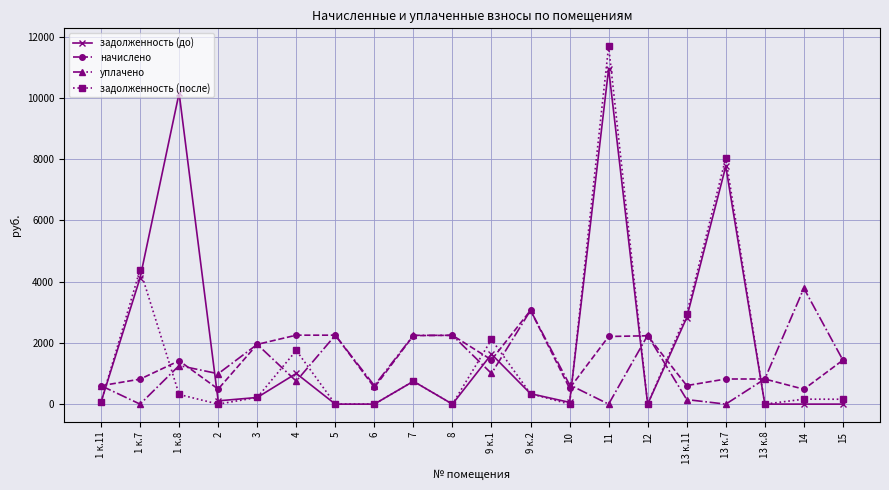

True or false: задолженность (до) and начислено cross at least once.

True